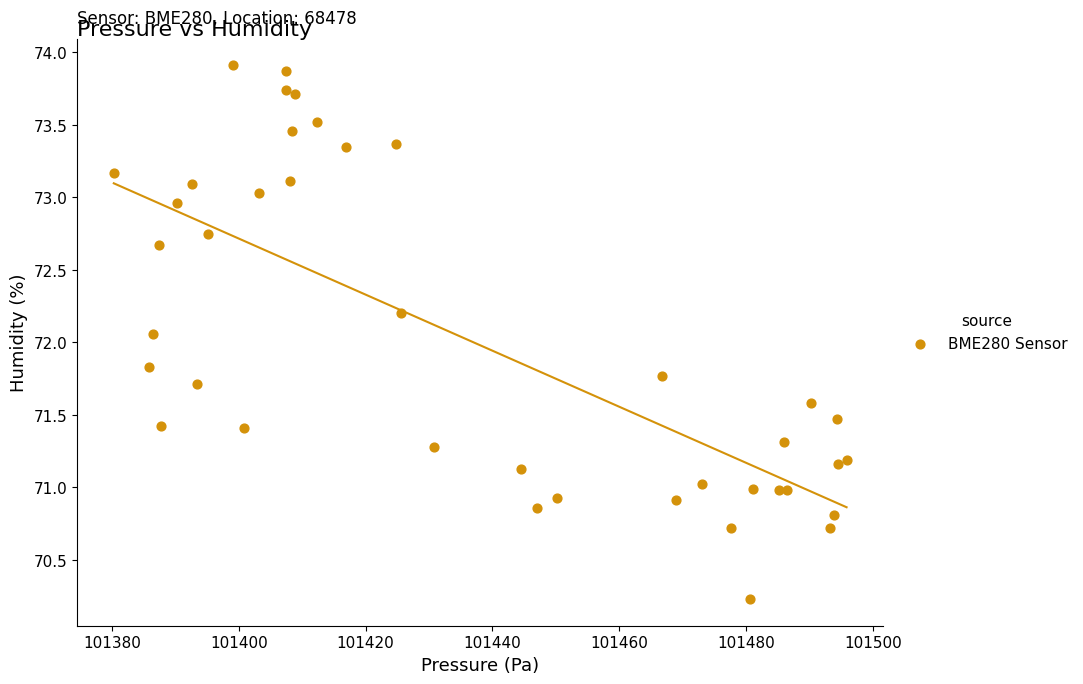

What Y value in the scatter plot is closest to 72?

72.1